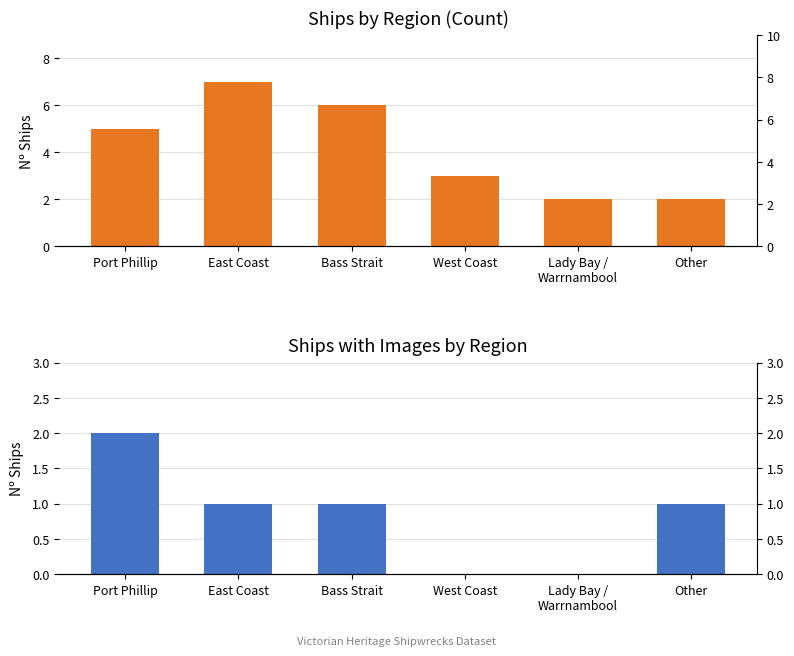

How many values in Ships with Images are above zero?

4